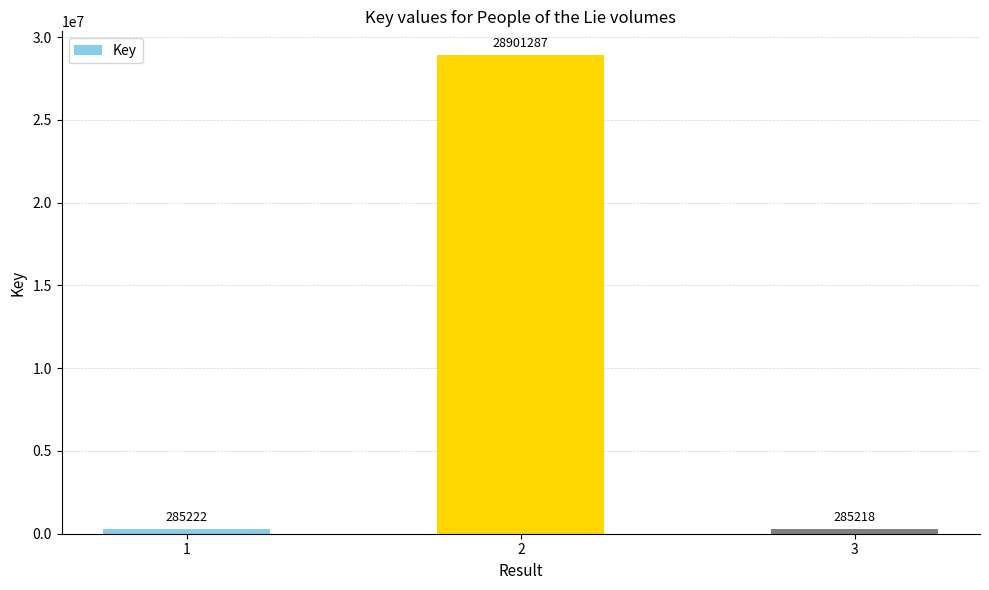

What value does the data have at 1, to the nearest 50?

285200